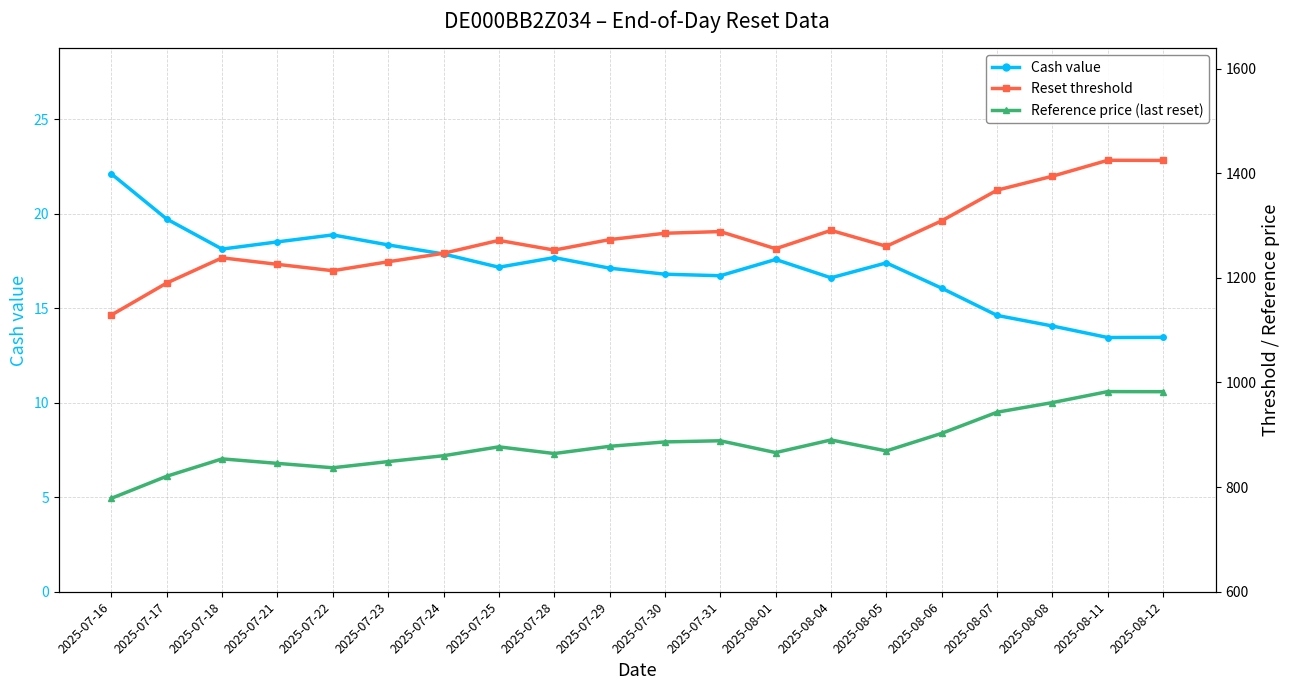

What is the total value across all series at 2025-08-06?

2227.9